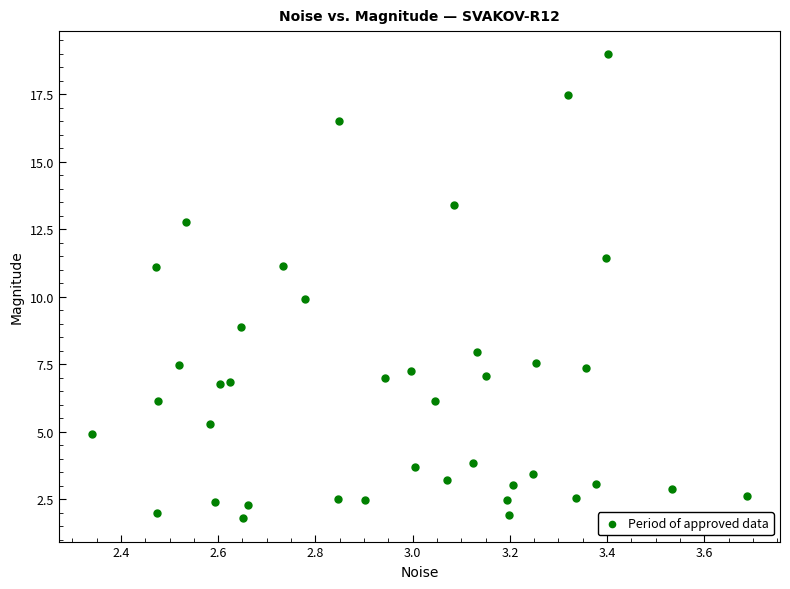

What is the range of X values (max minus min)?

1.3